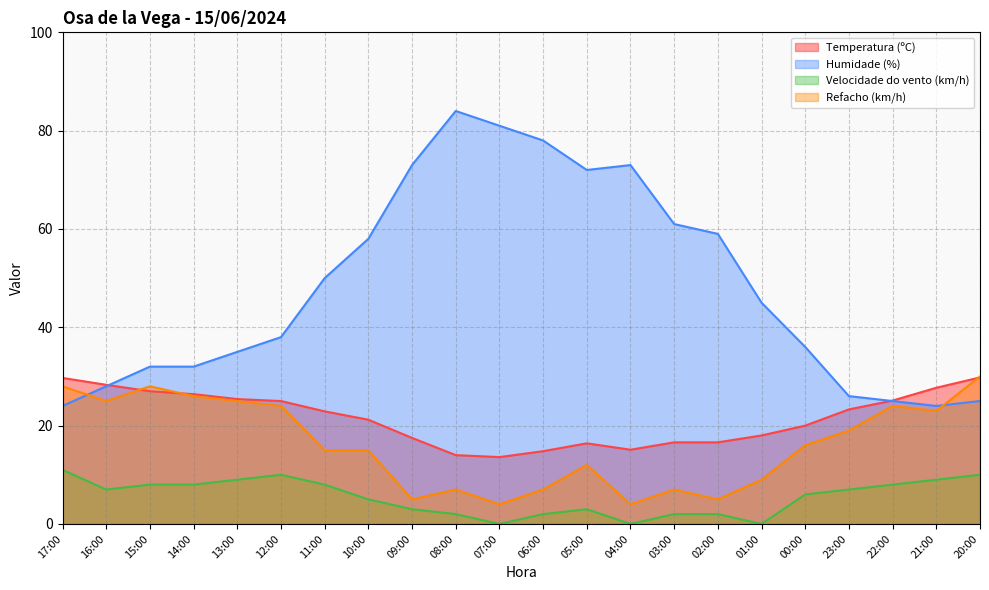

How many series are shown in this chart?

4